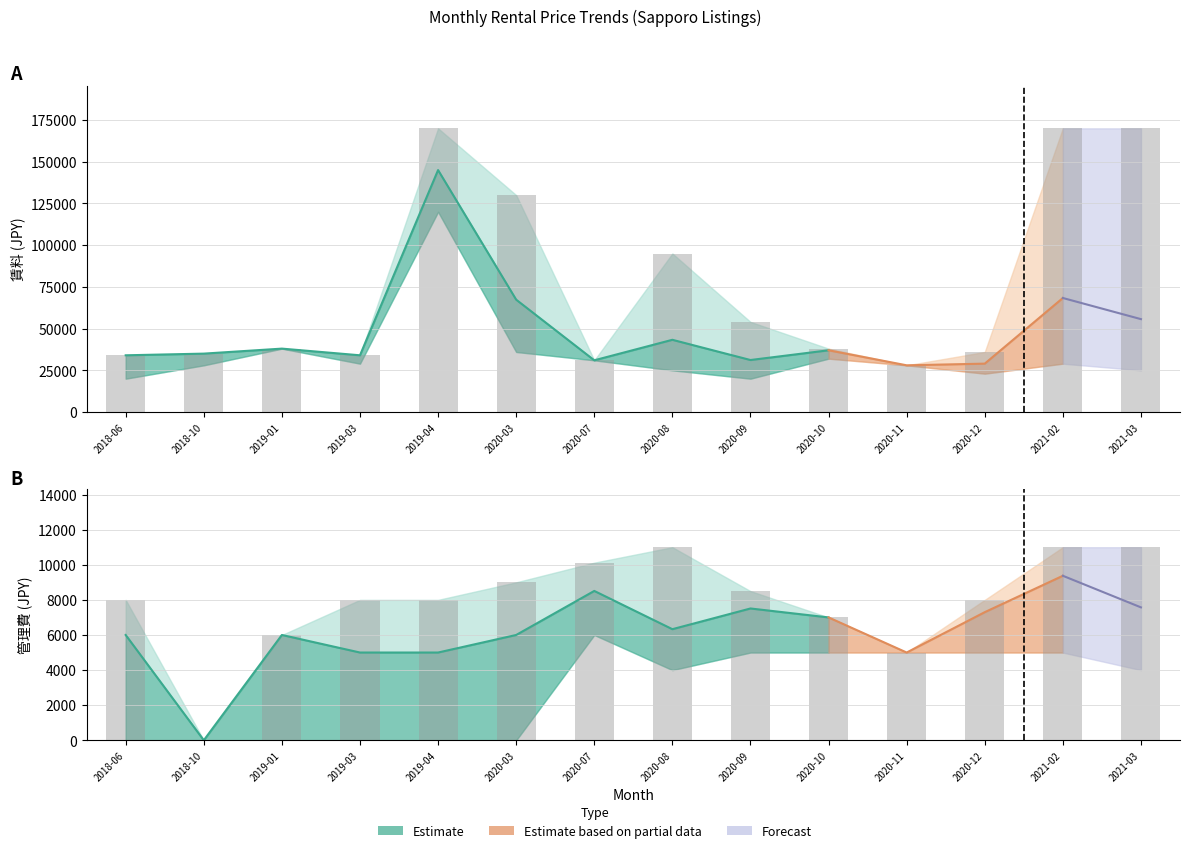

True or false: 賃料_mean has a value of 46775 at 2018-10.

False